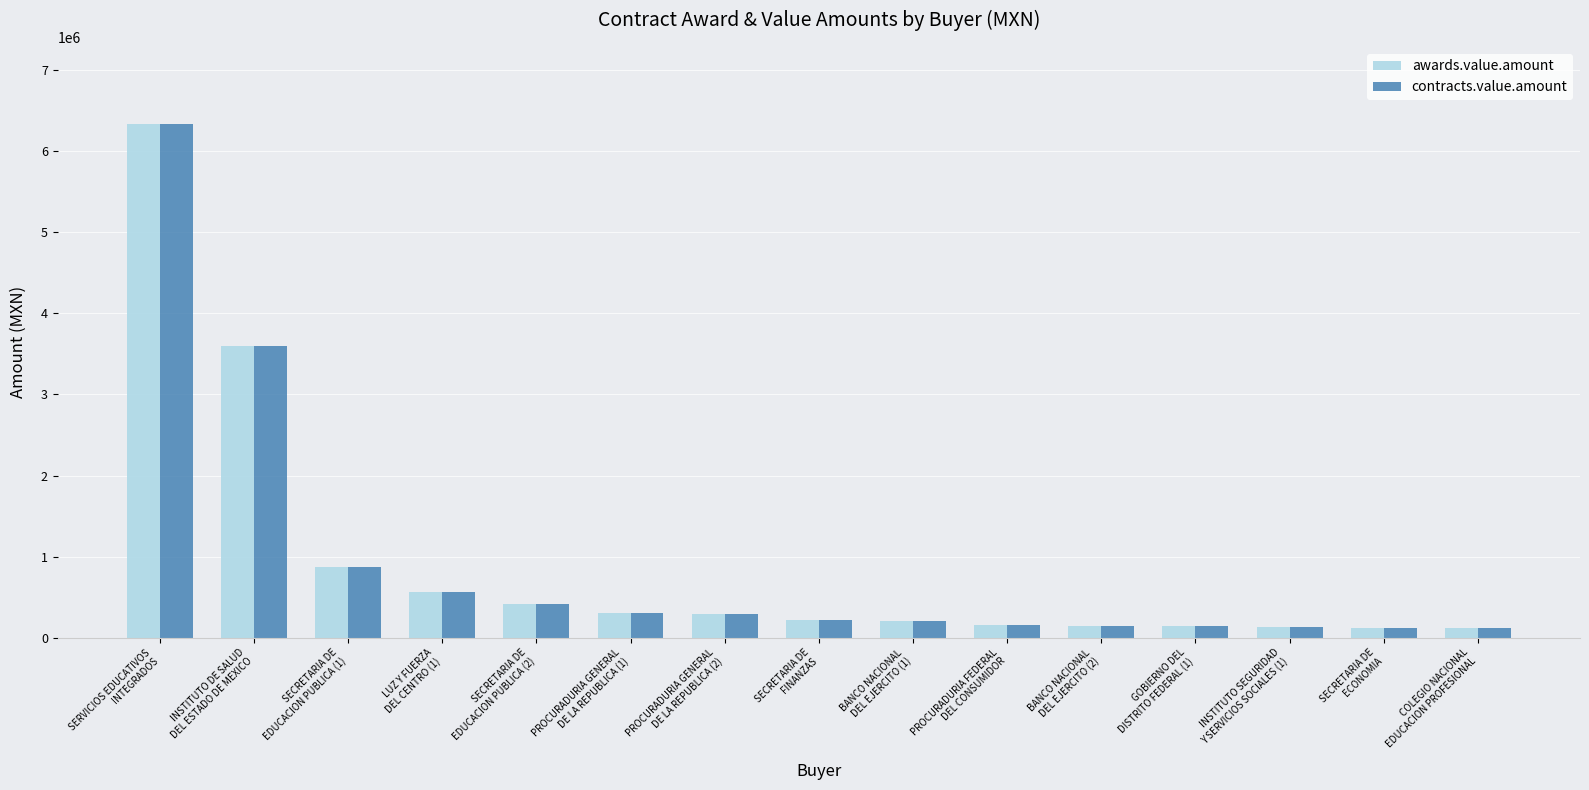

What is the average value of the contracts.value.amount series?

908167.4